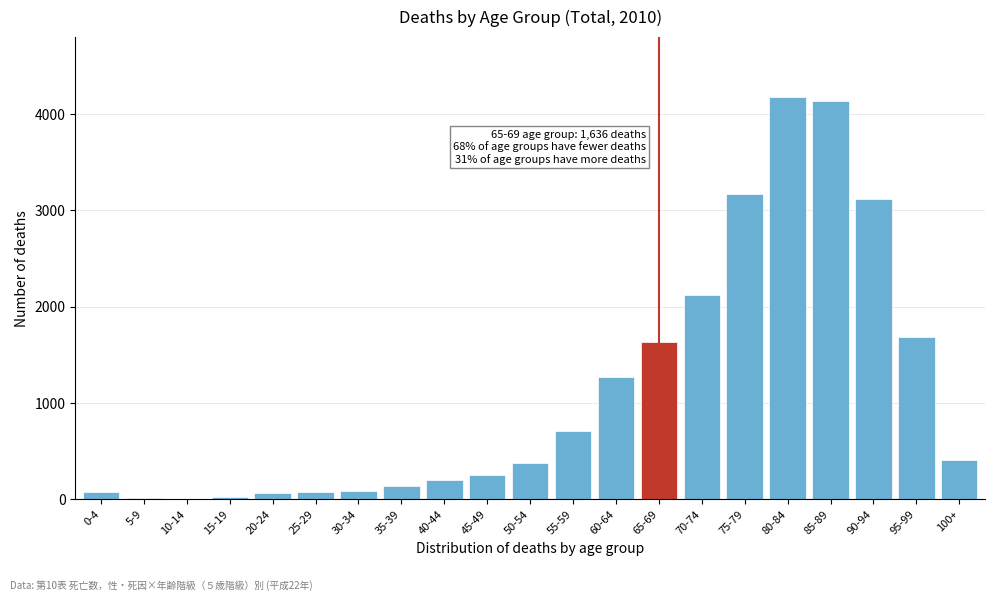

What is the maximum value shown in the chart?

4174